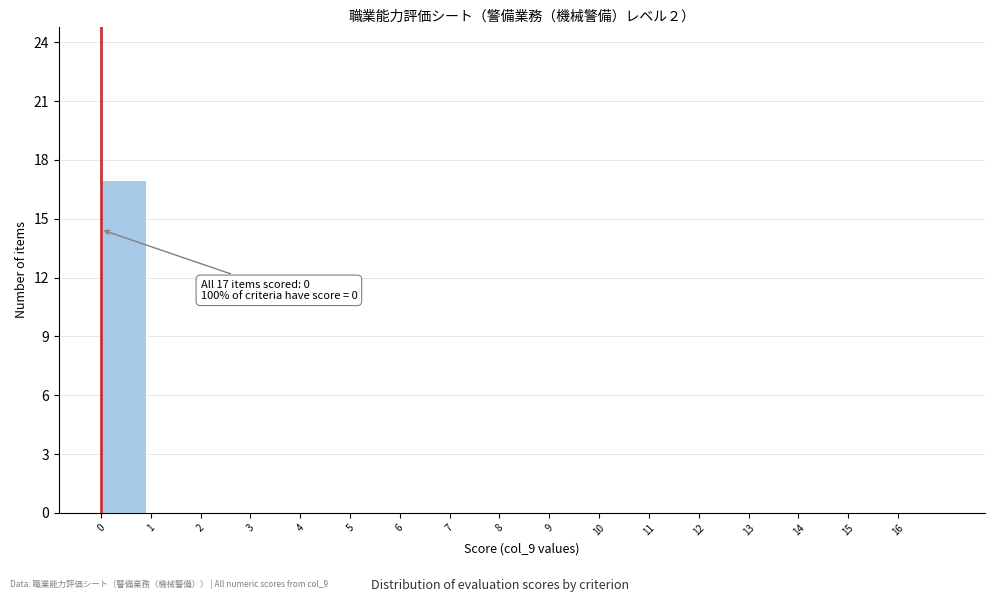

Over which range of the x-axis is the bar tallest?

0 to 1